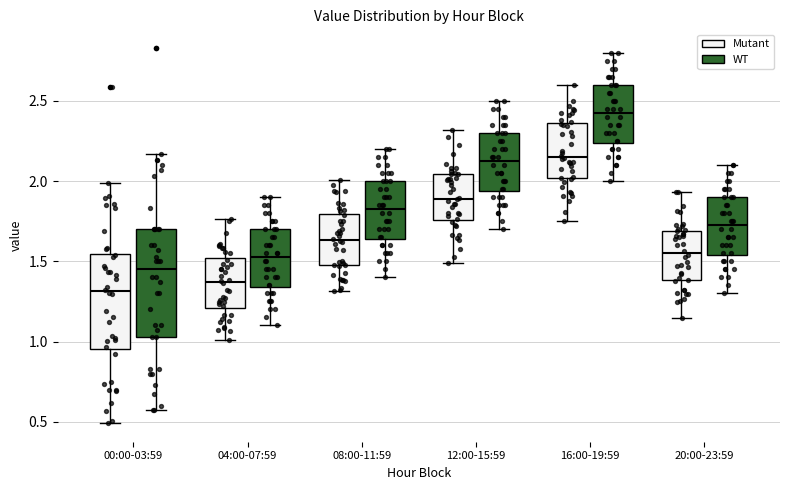

Comparing the boxes themselves (not the whiskers), which one is the tallest?

00:00-03:59 (WT)